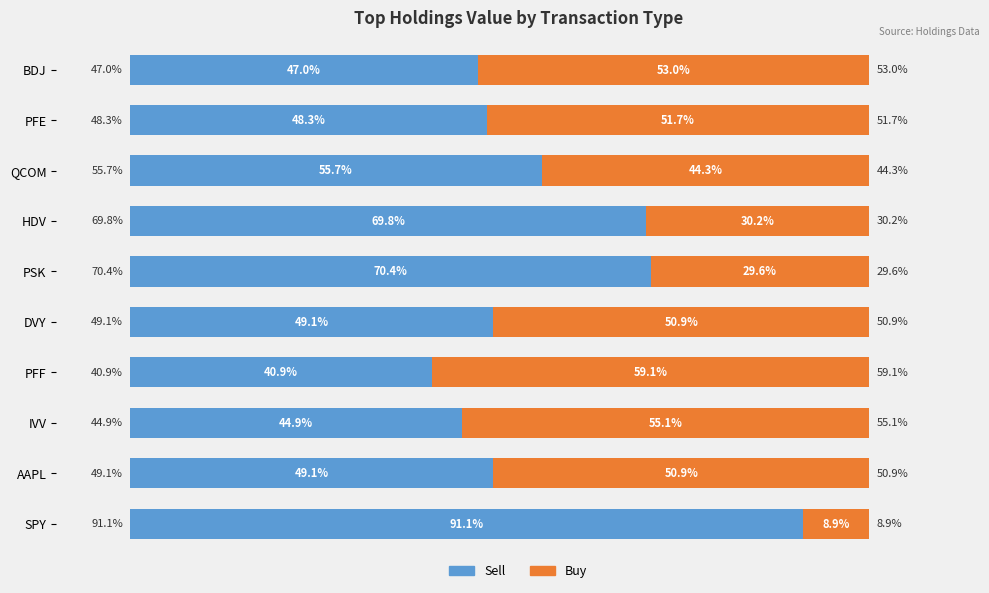

At which label does Sell reach its minimum?

PFF